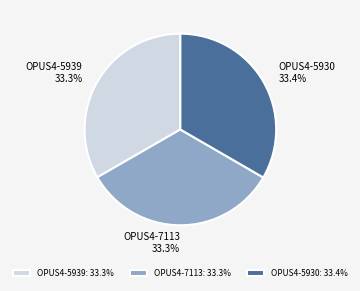

The OPUS4-5930 slice represents 33% of the pie. True or false?

True